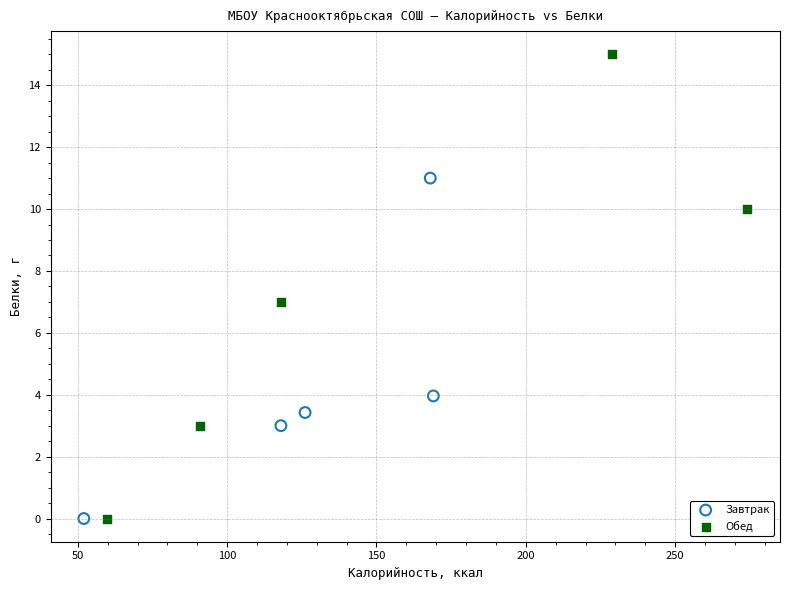

Which series reaches the maximum Y coordinate?

Обед